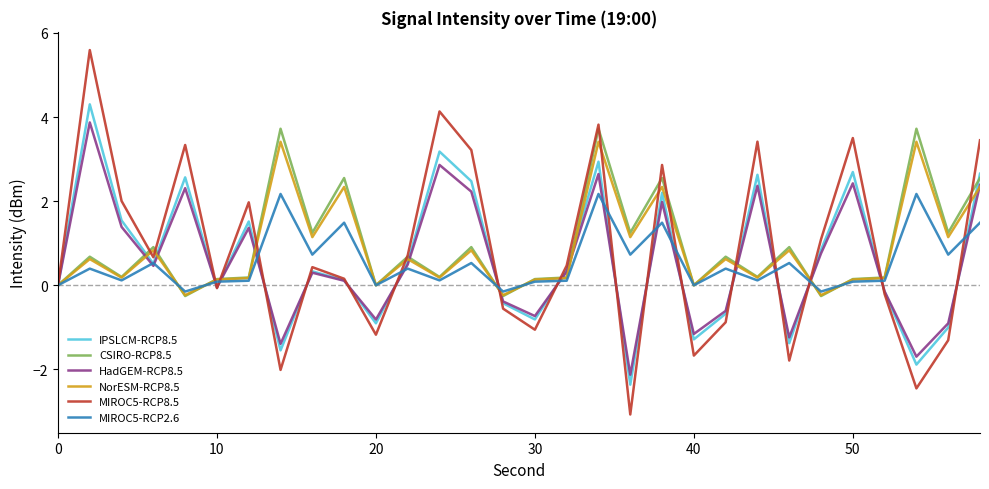

What is the highest value of the HadGEM-RCP8.5 series?

3.9